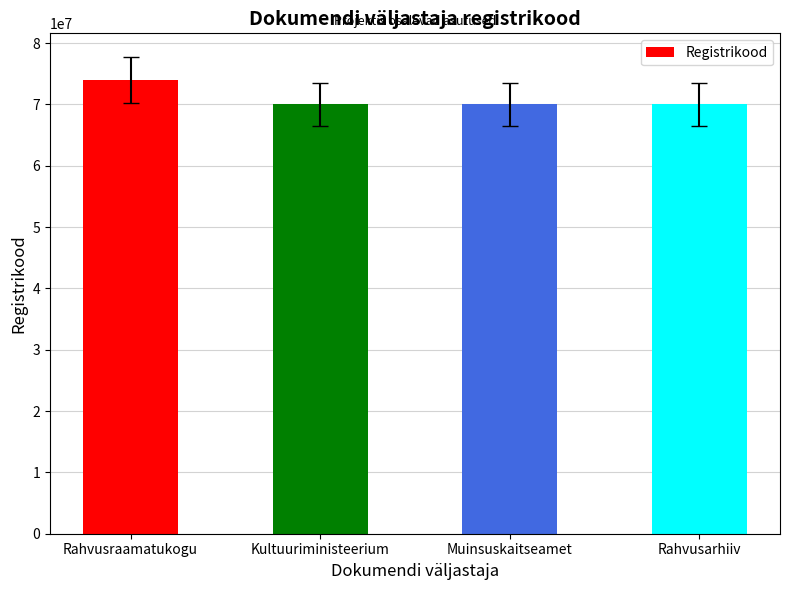

What is the sum of all values?

284003984